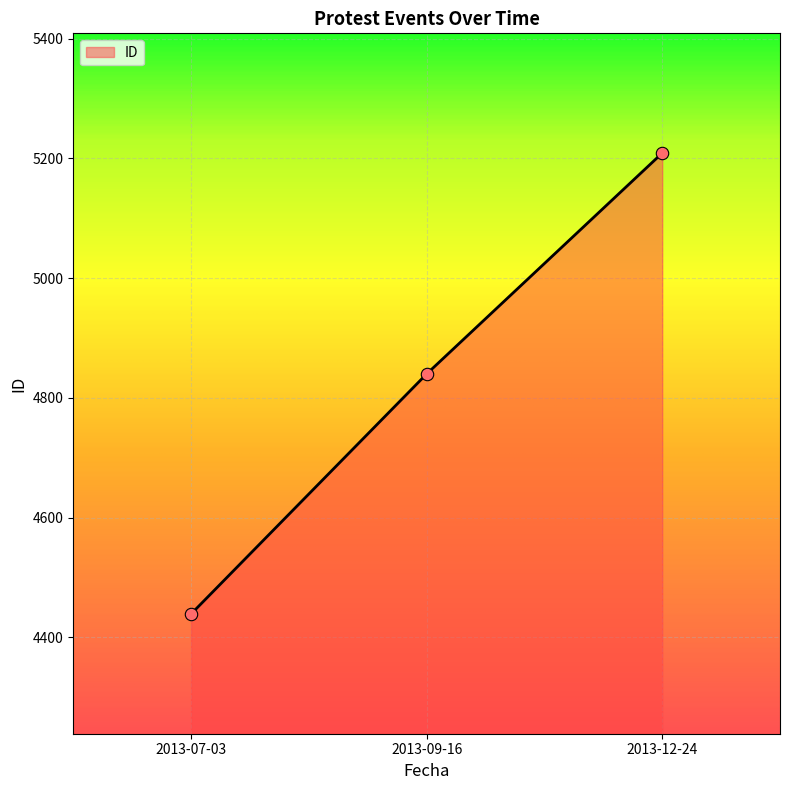

What is the change in value from 2013-07-03 to 2013-12-24?

+770